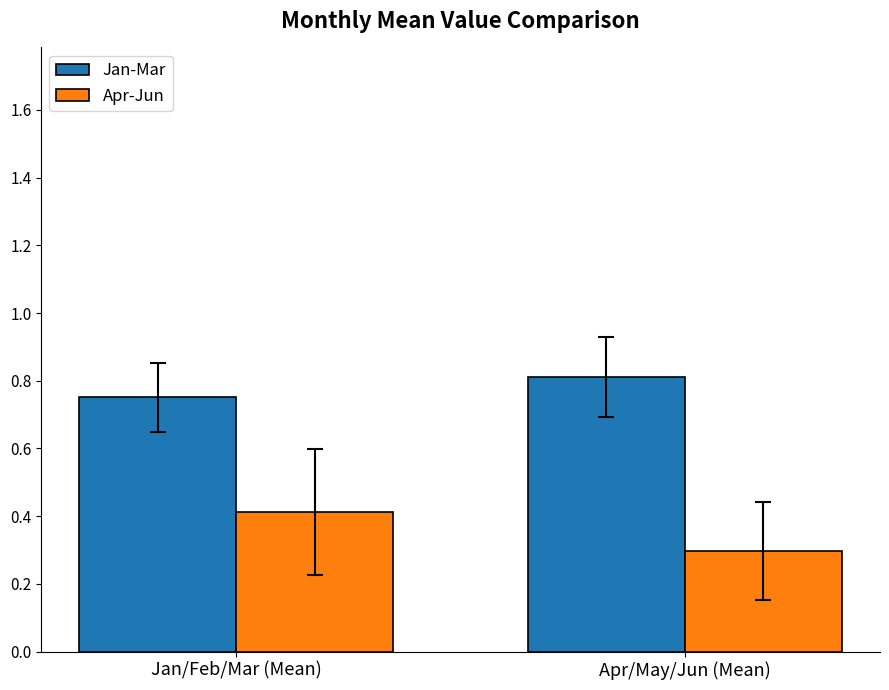

What is the difference between the Jan-Mar values at Apr/May/Jun (Mean) and Jan/Feb/Mar (Mean)?

0.1